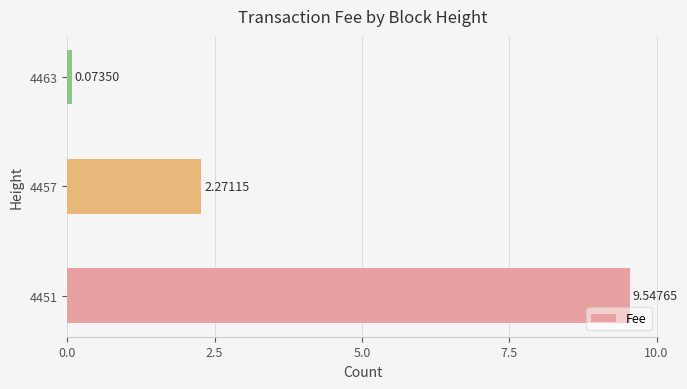

What is the change in value from 4451 to 4463?

-9.5